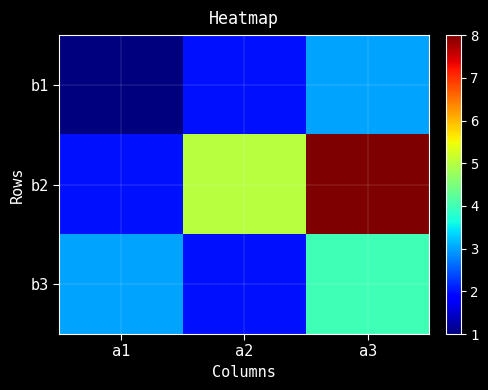

Which series has the widest spread of values?

b2